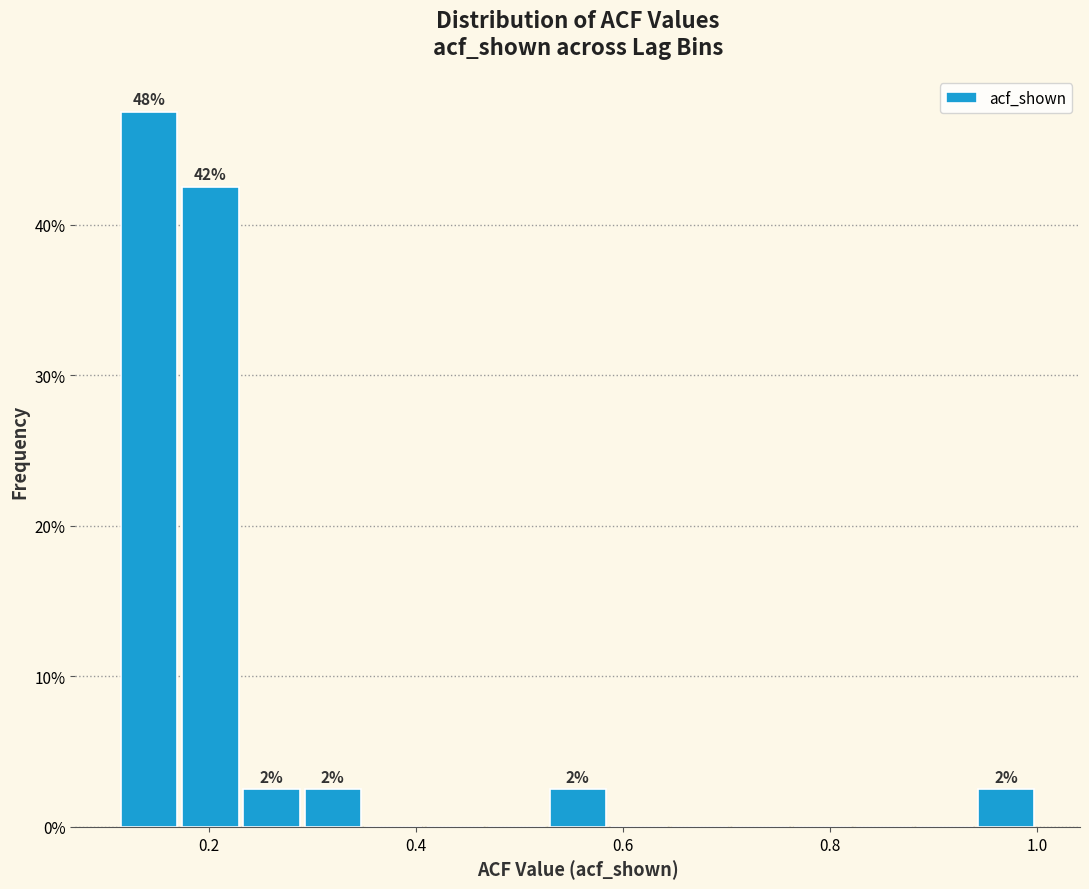

Around what value on the x-axis is the tallest bar? Give the approximate position of its centre, as read against the axis.

0.14